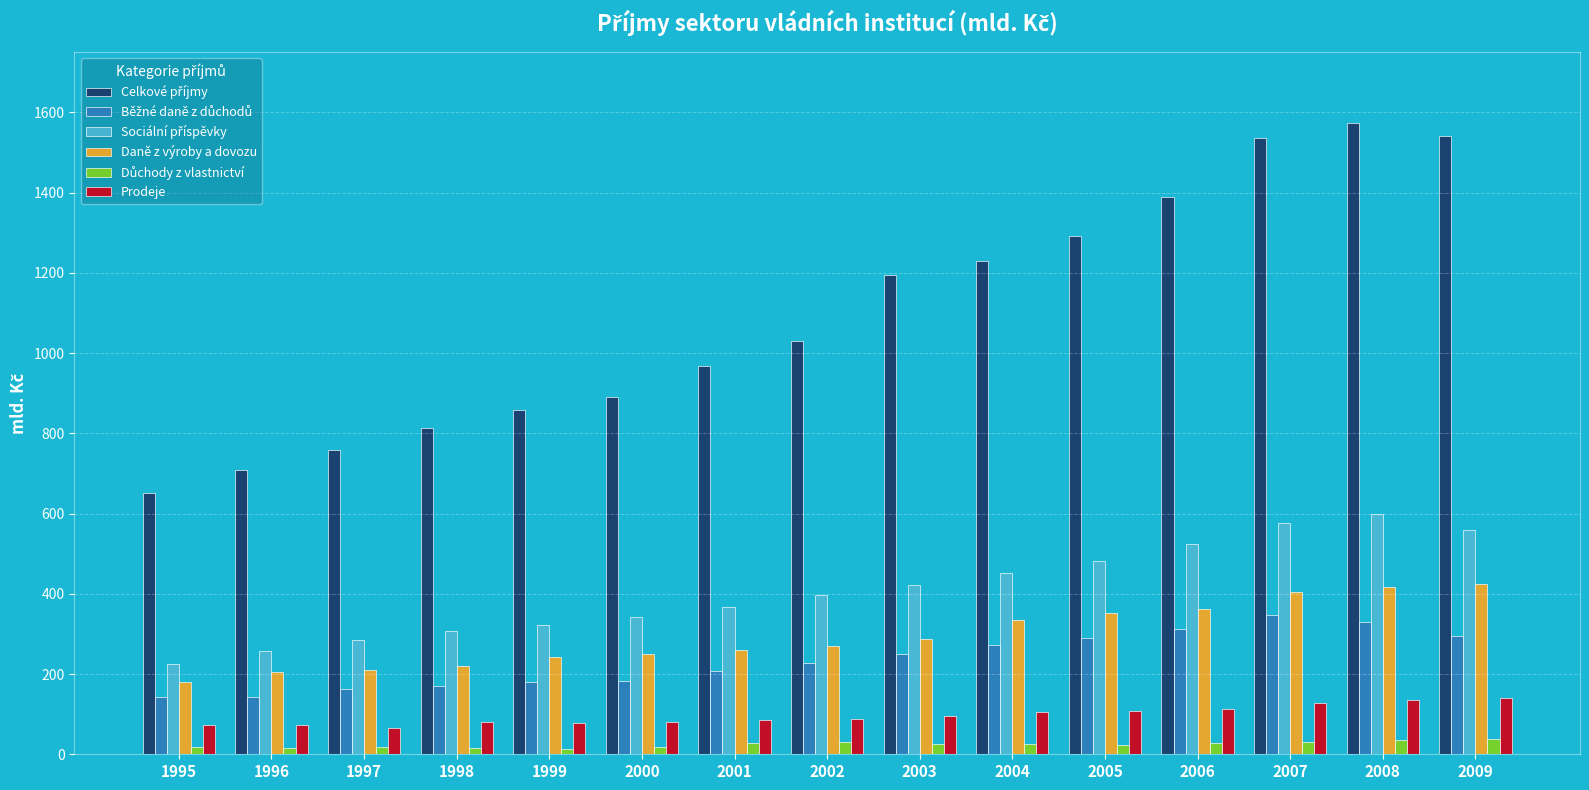

What is the total value across all series at 2009?

2997.5